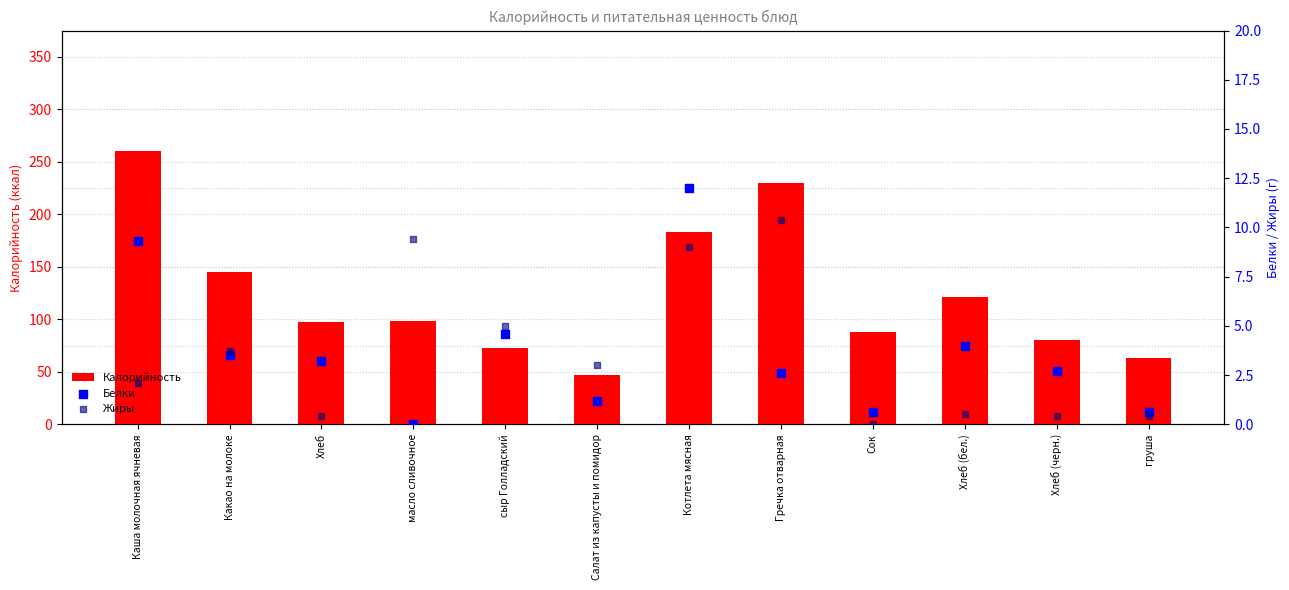

At how many categories does at least one series exceed 170?

3